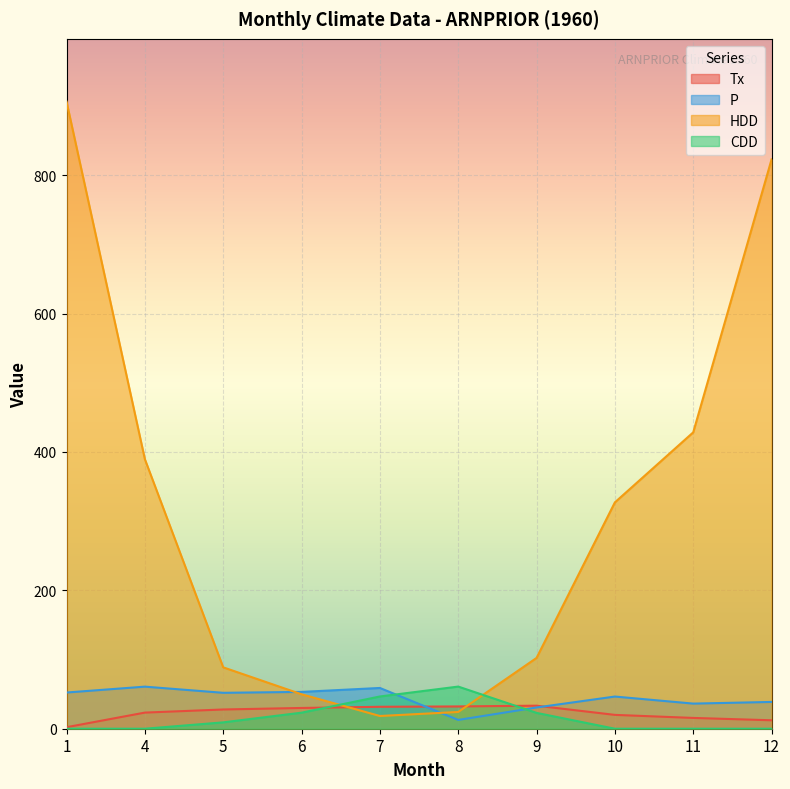

At which category does HDD reach its first local valley?

7